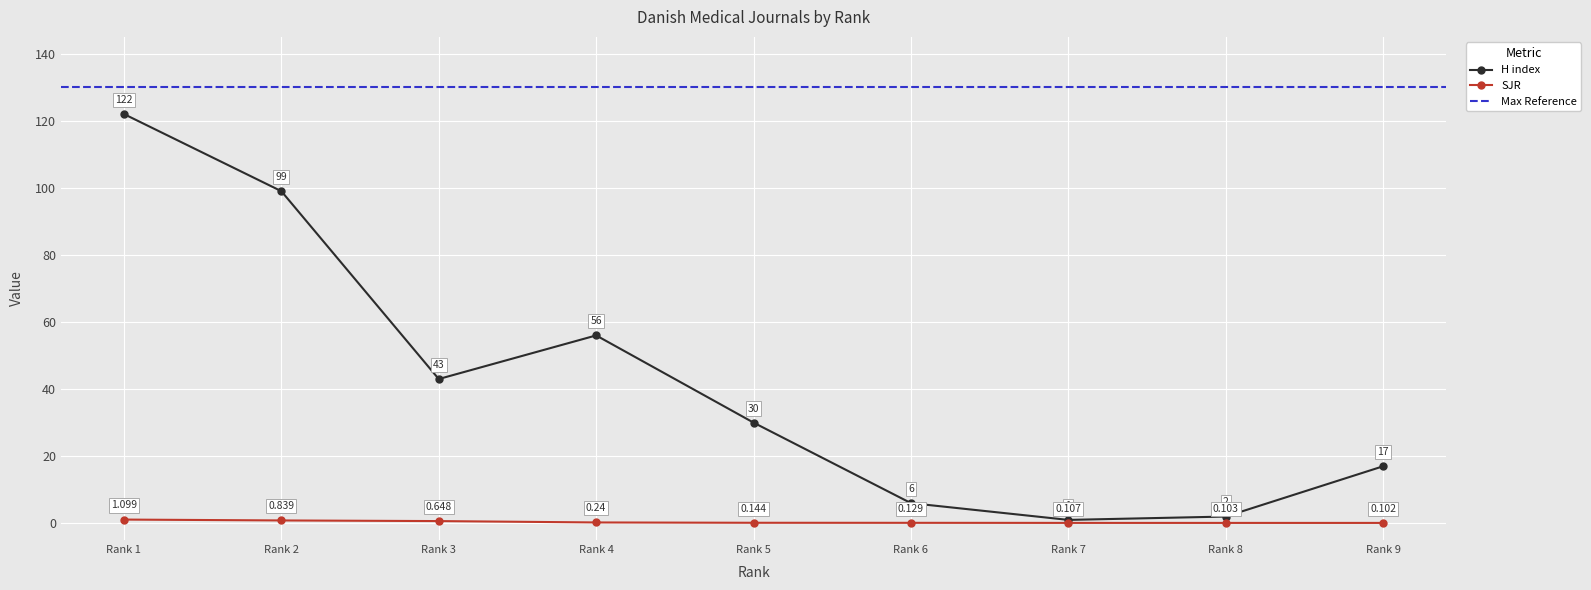

How many data points in H index are above 30?

4